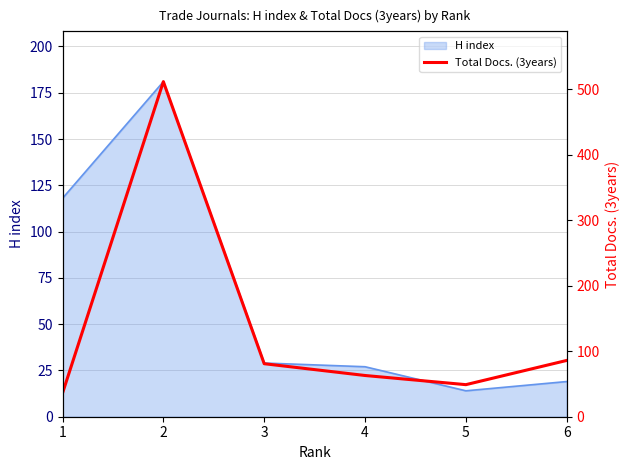

True or false: the data shows 36 at 1.

True